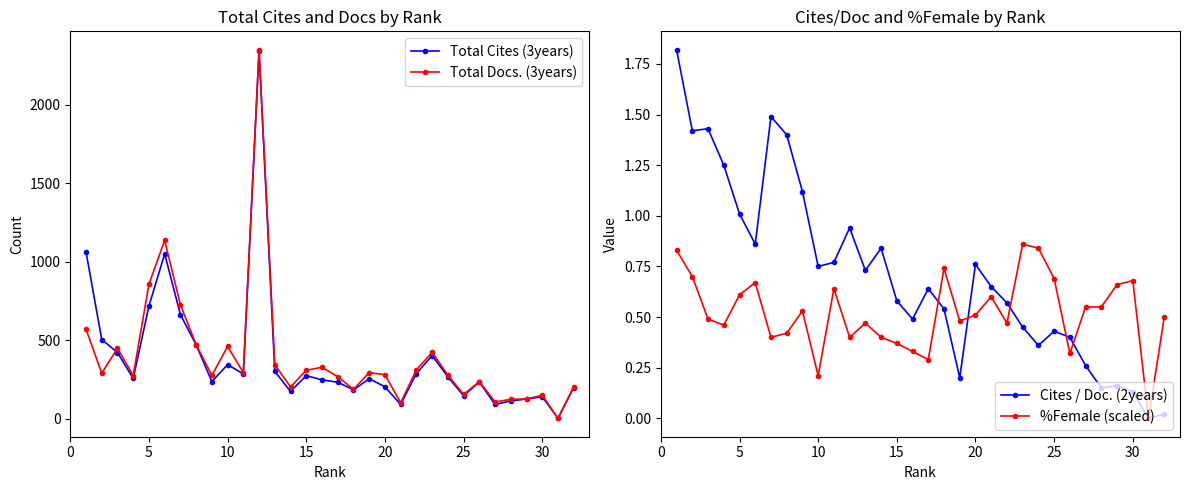

True or false: Total Cites (3years) has more than 1 interior local peaks.

True